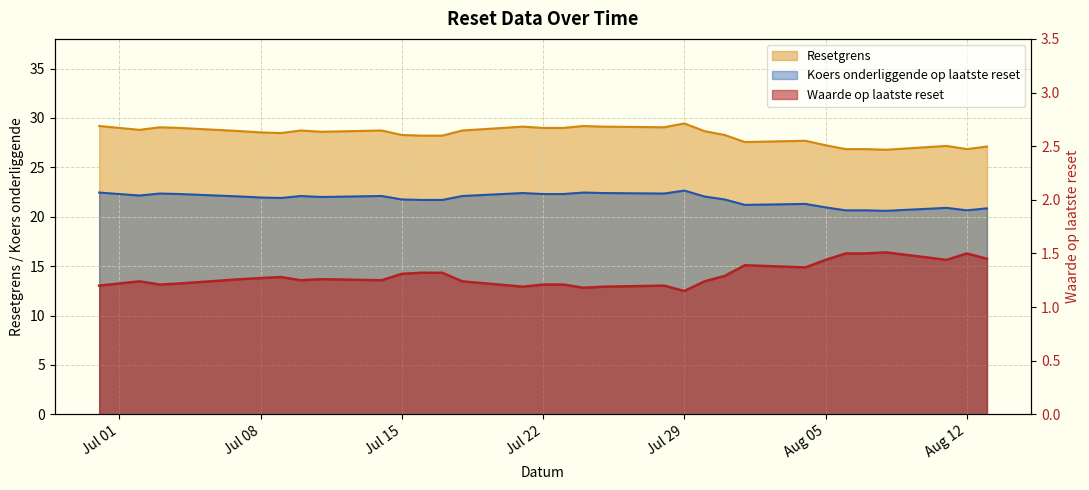

What is the label of the 1st point from the right?

2025-08-13